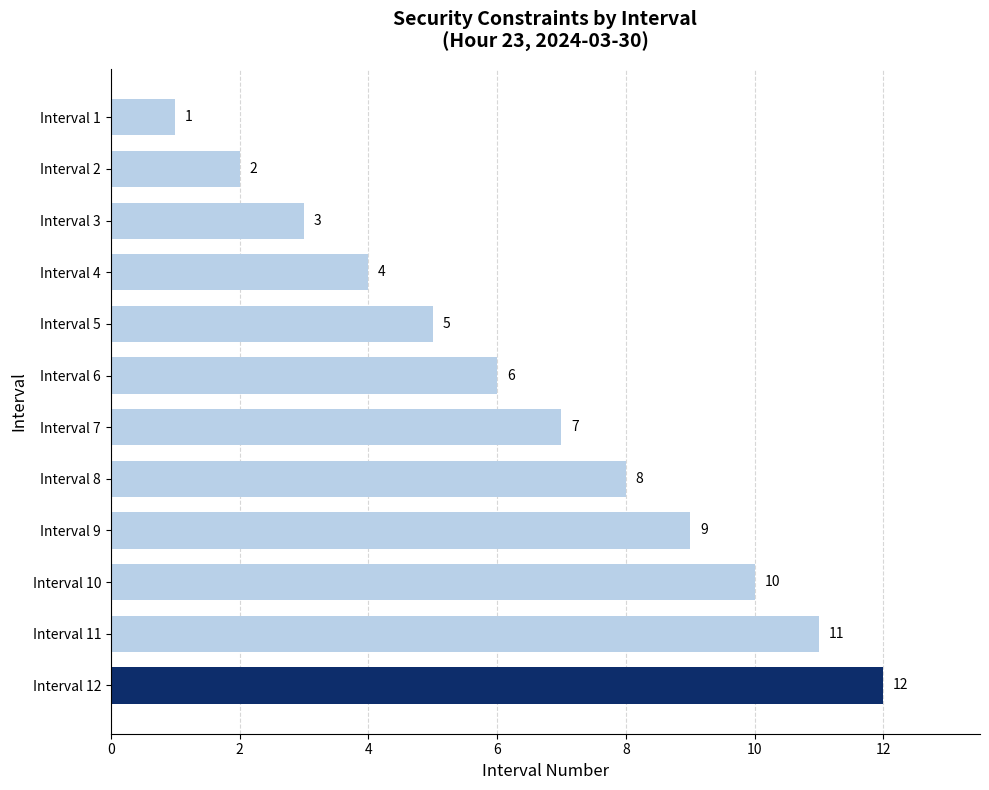

Rank the categories by value from highest to lowest.

Interval 12, Interval 11, Interval 10, Interval 9, Interval 8, Interval 7, Interval 6, Interval 5, Interval 4, Interval 3, Interval 2, Interval 1